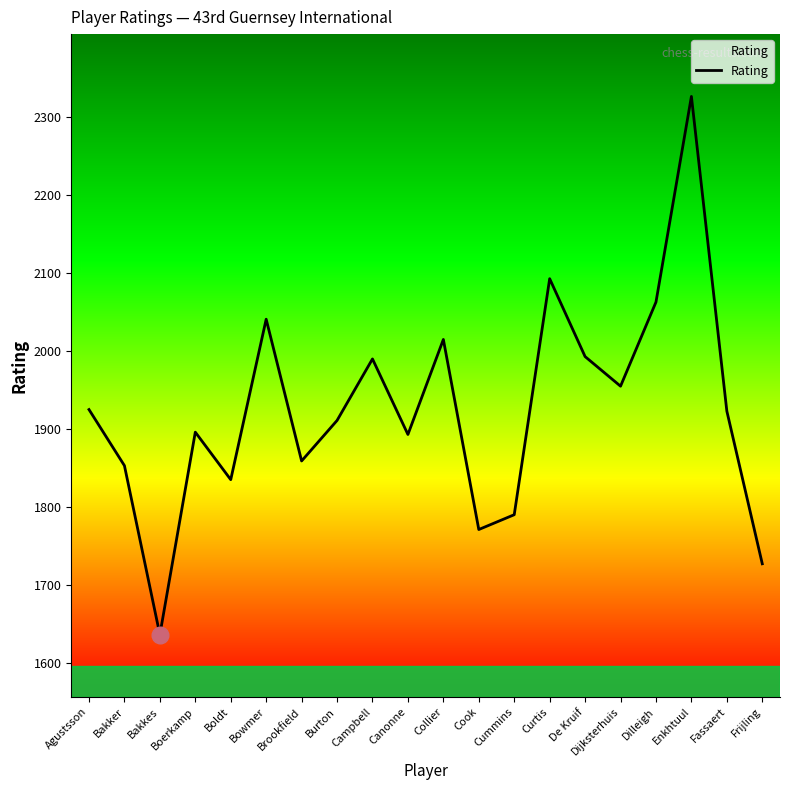

What position from the left is Campbell?

9